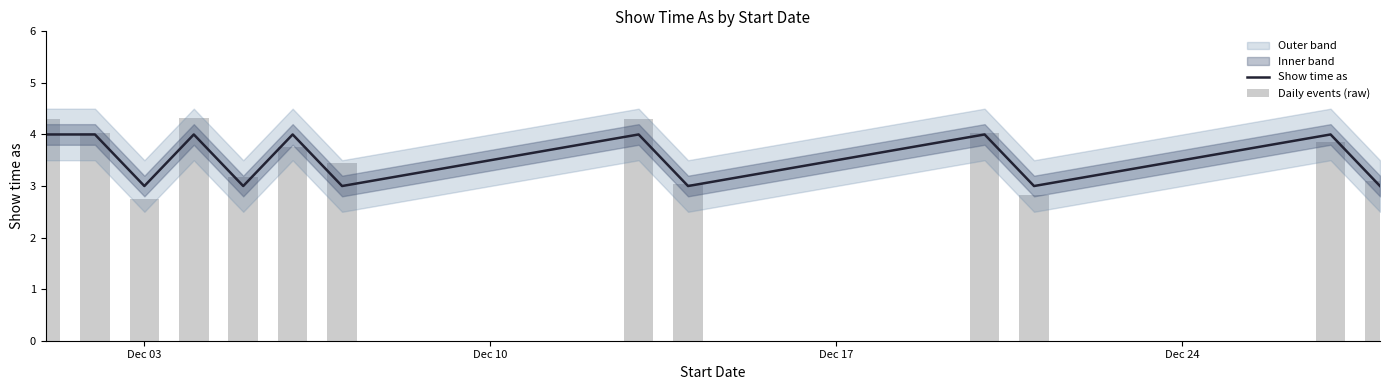

How many groups of bars are there?

13